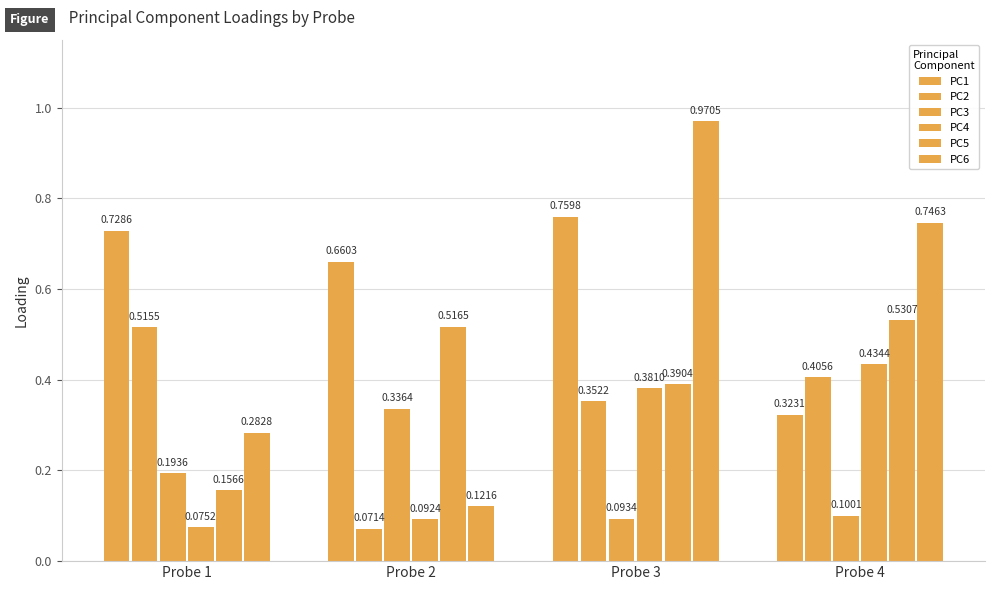

Count the PC5 values in the range 0 to 1.

4